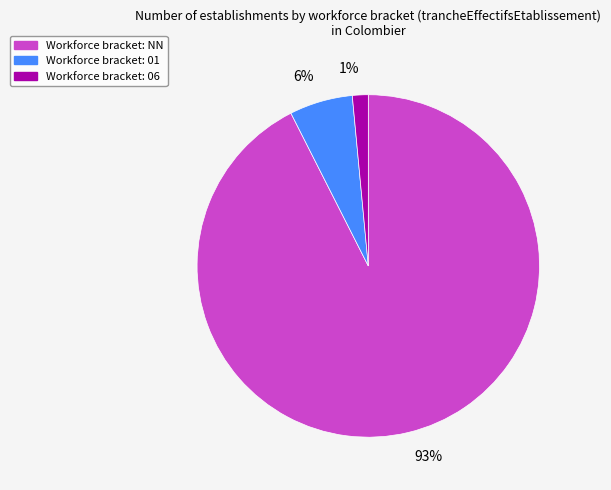

To the nearest percent, what is the average slice percentage?

33%